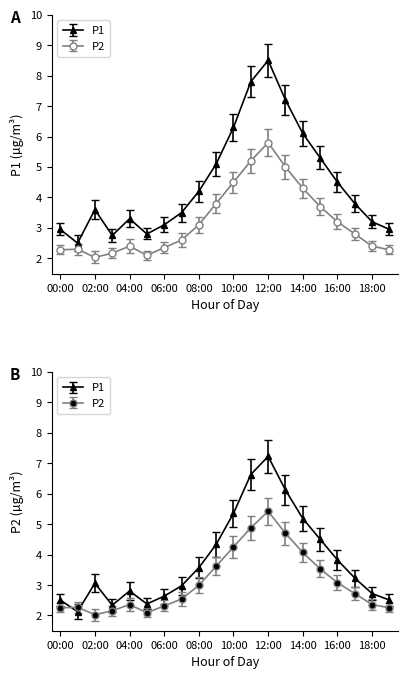

At which category does the chart reach its peak across all series?

12:00